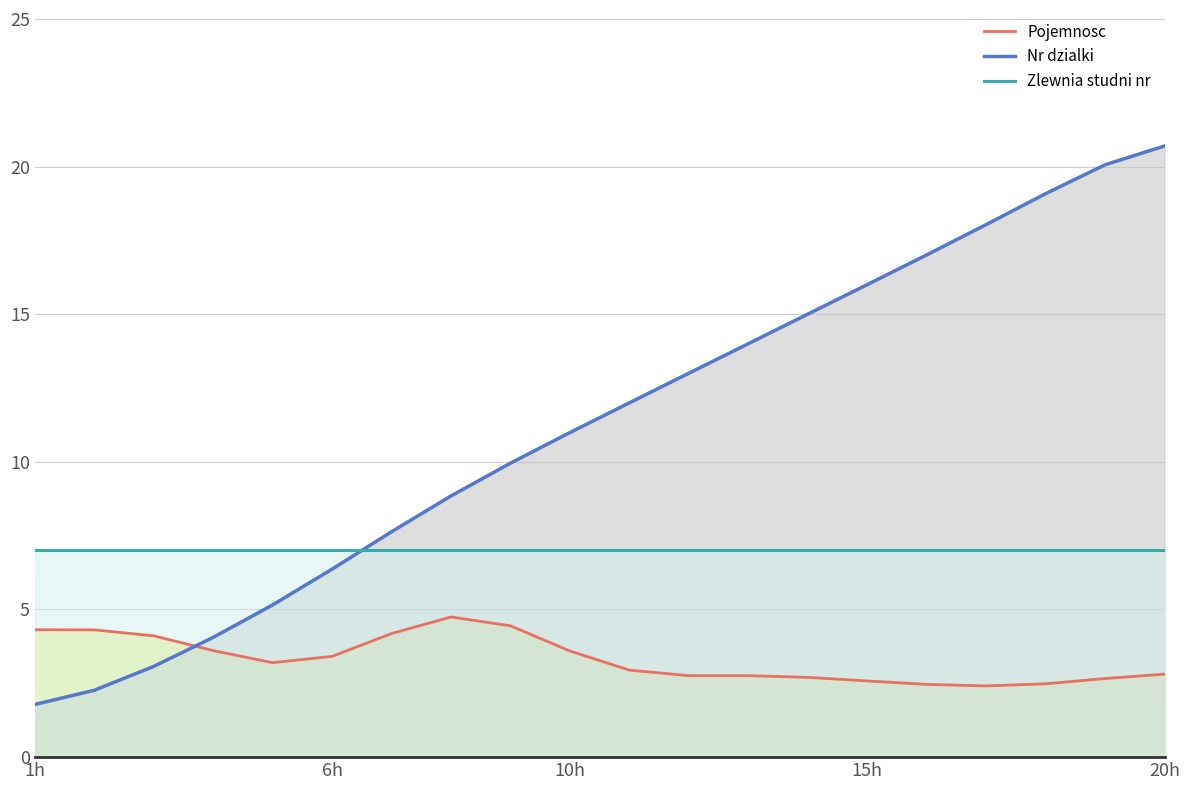

Reading left to right, what are all the values shown in this chart?

Pojemnosc line: 4.3	4.3	4.1	3.6	3.2	3.4	4.2	4.7	4.4	3.6	2.9	2.8	2.8	2.7	2.6	2.5	2.4	2.5	2.7	2.8
Nr dzialki line: 1.8	2.3	3.1	4.1	5.2	6.4	7.6	8.8	10.0	11.0	12.0	13.0	14.0	15.0	16.0	17.0	18.0	19.1	20.1	20.7
Zlewnia studni nr line: 7.0	7.0	7.0	7.0	7.0	7.0	7.0	7.0	7.0	7.0	7.0	7.0	7.0	7.0	7.0	7.0	7.0	7.0	7.0	7.0